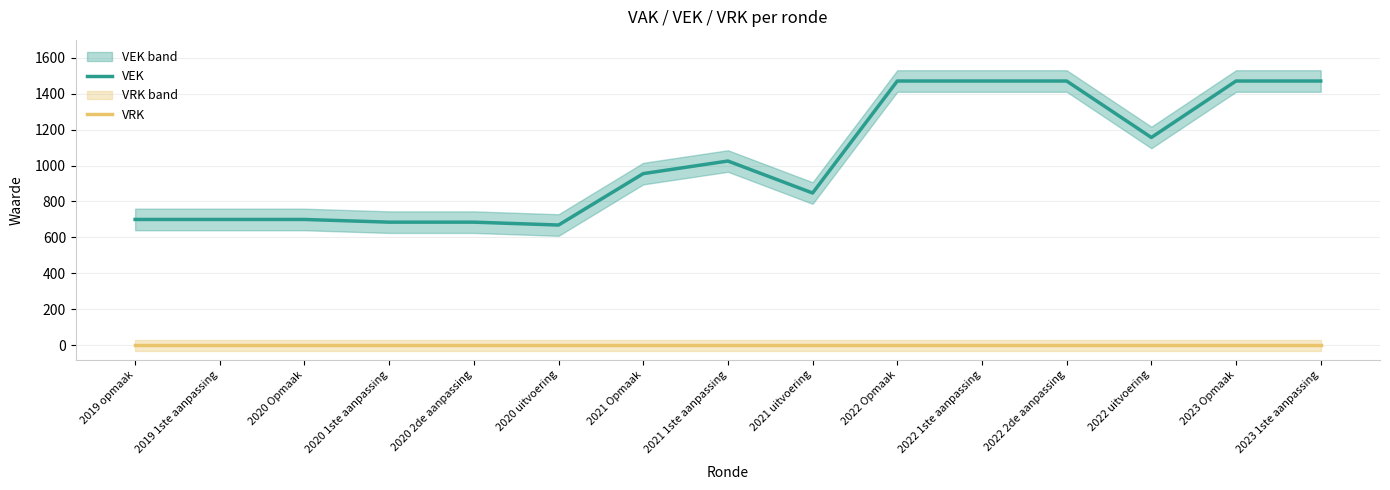

At how many categories does at least one series exceed 899?

8